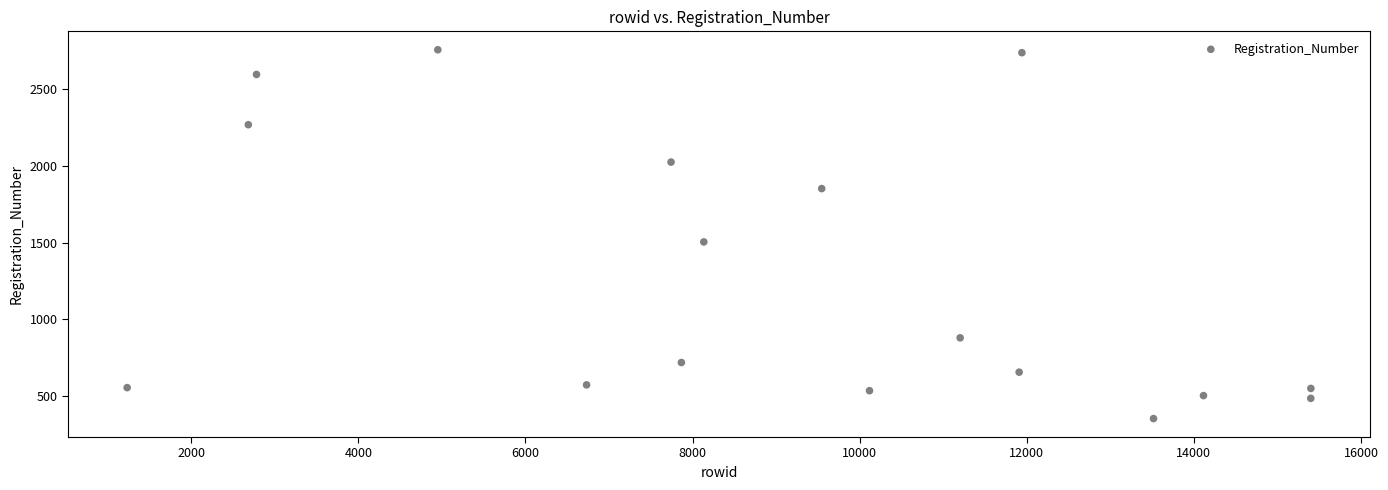

What is the range of X values (max minus min)?

14166